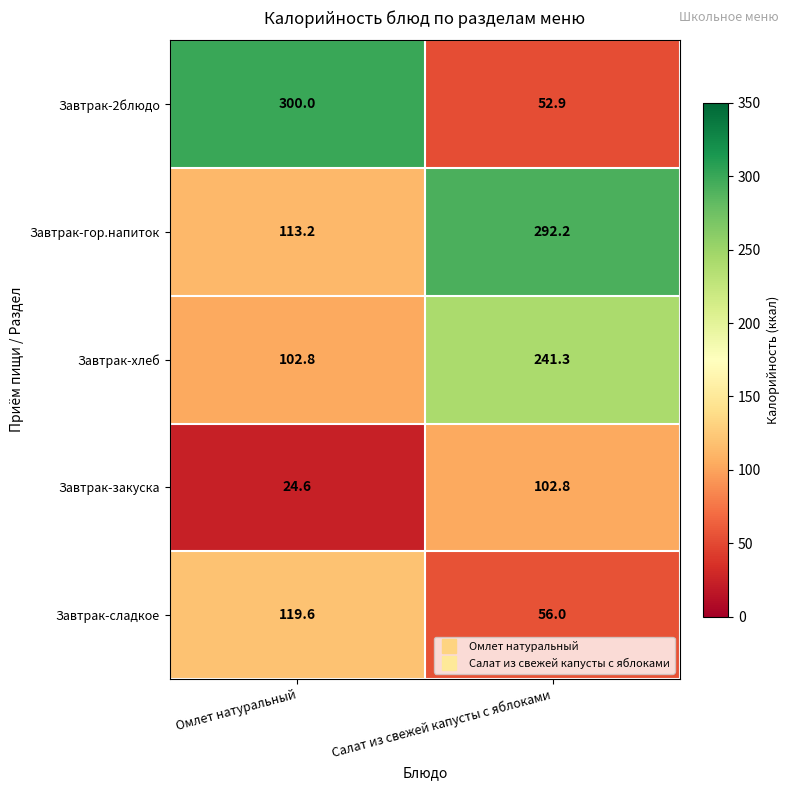

What is the sum of all Завтрак-хлеб values?

344.1